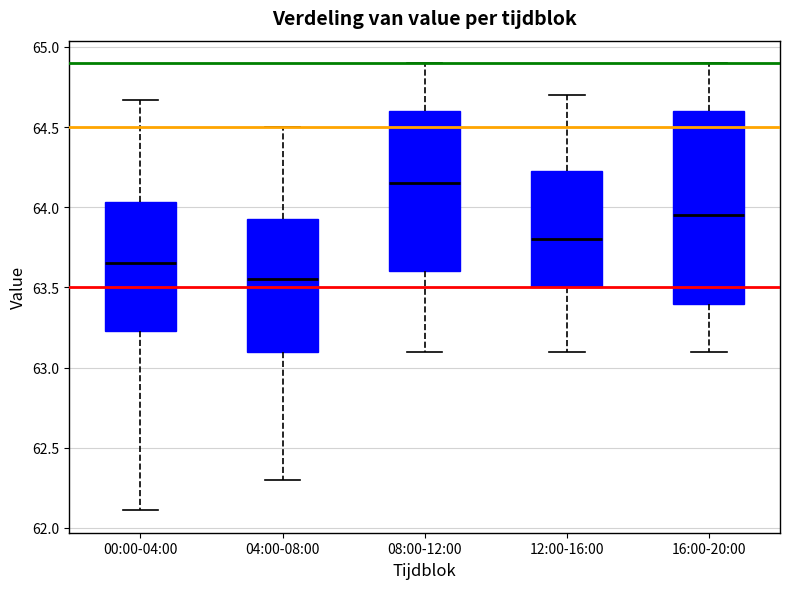

Reading left to right, read every box against the y-axis: the position of its median line, the range the box covers, and the ends of its whiskers. The values are not printed on the chart, so give them approximately, as read against the axis.

00:00-04:00: median 63.65, box 63.25 to 64.05, whiskers 62.10 to 64.65
04:00-08:00: median 63.55, box 63.10 to 63.95, whiskers 62.30 to 64.50
08:00-12:00: median 64.15, box 63.60 to 64.60, whiskers 63.10 to 64.90
12:00-16:00: median 63.80, box 63.50 to 64.25, whiskers 63.10 to 64.70
16:00-20:00: median 63.95, box 63.40 to 64.60, whiskers 63.10 to 64.90